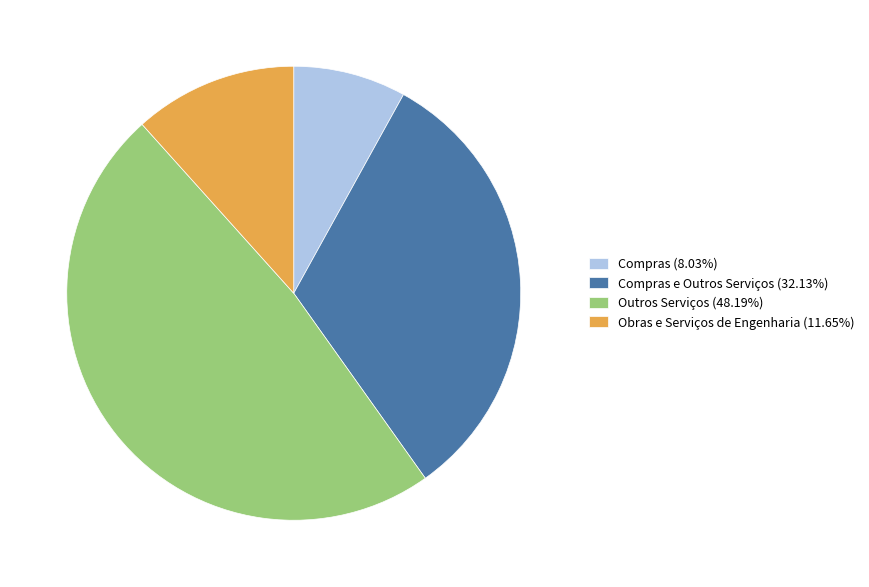

How many slices are in this pie chart?

4